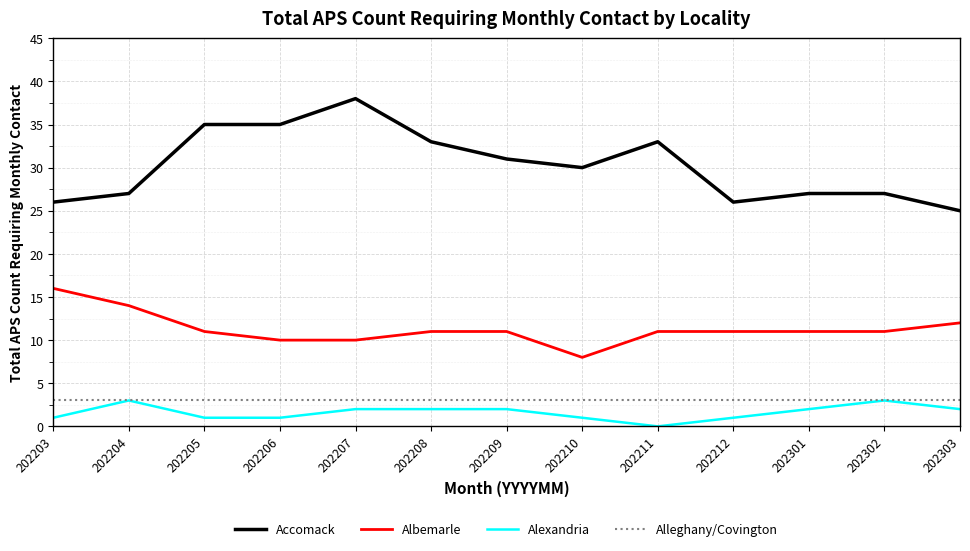

What is the spread (max minus min) of values at 202207?

36